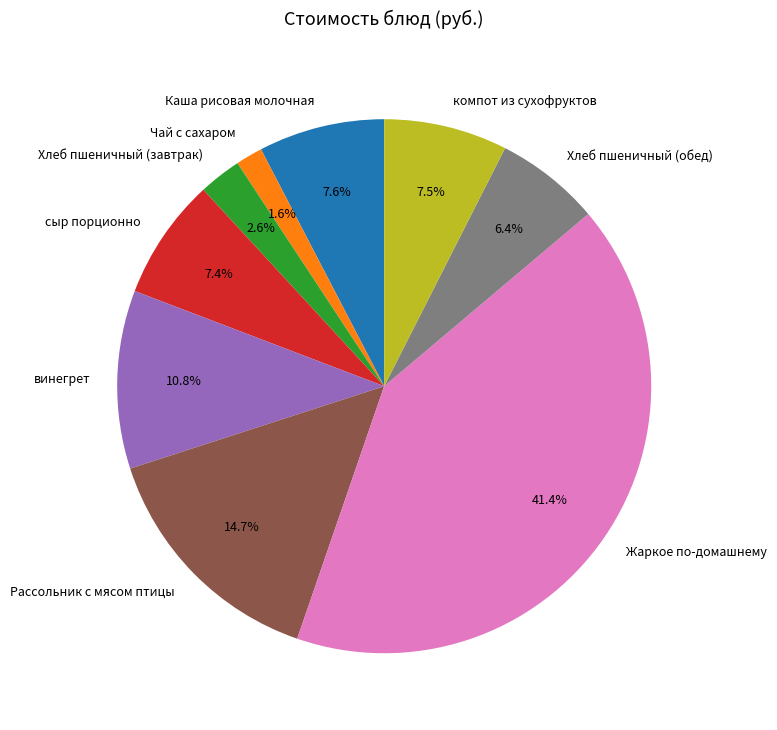

Is there a majority slice in this chart?

No